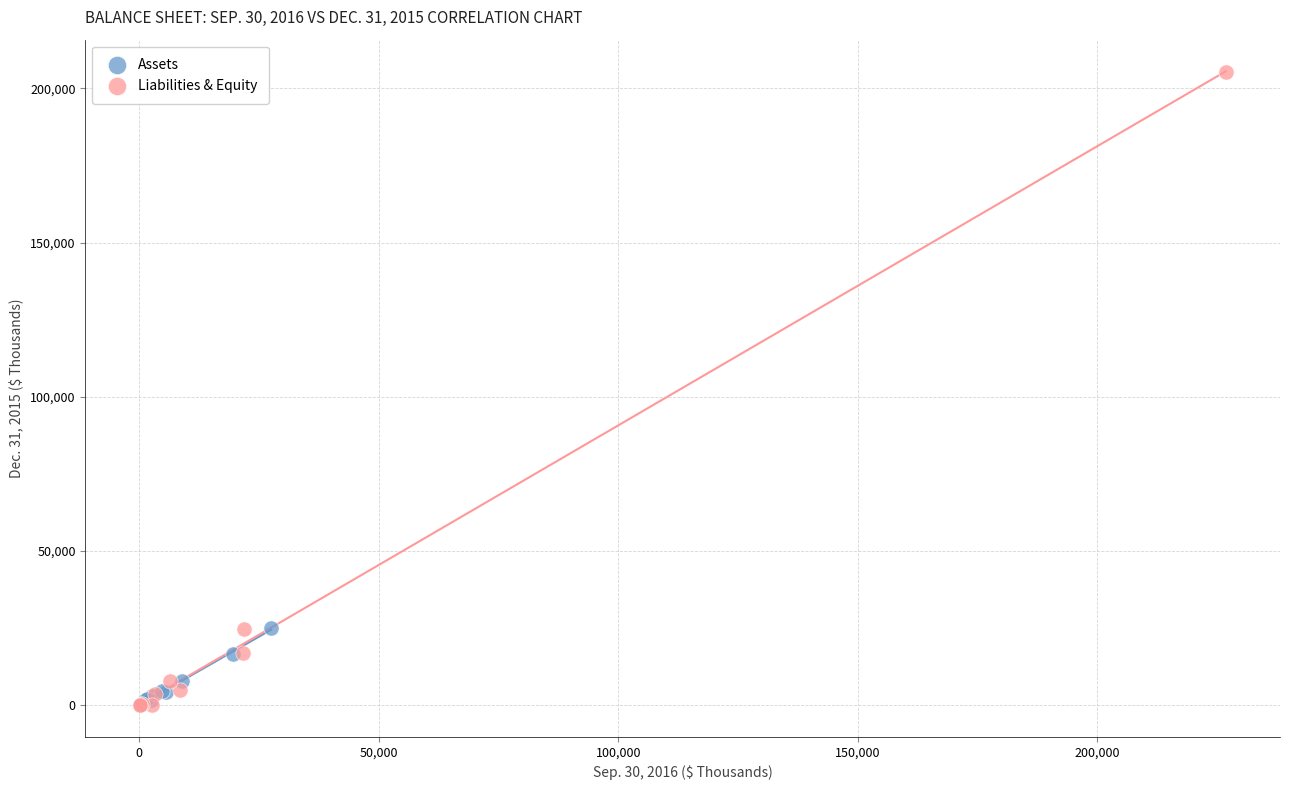

Which series contains the highest Y value?

Liabilities & Equity